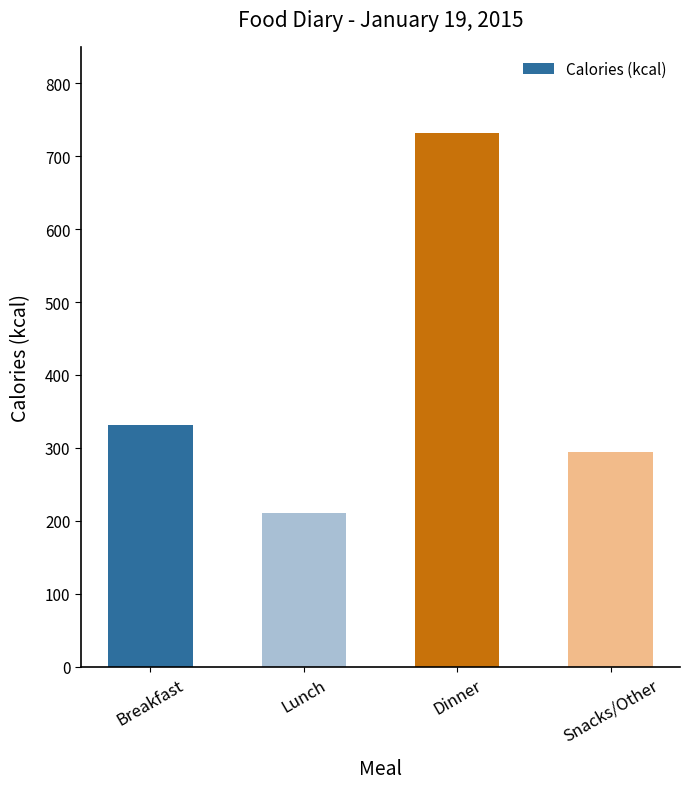

What position from the right is Snacks/Other?

1